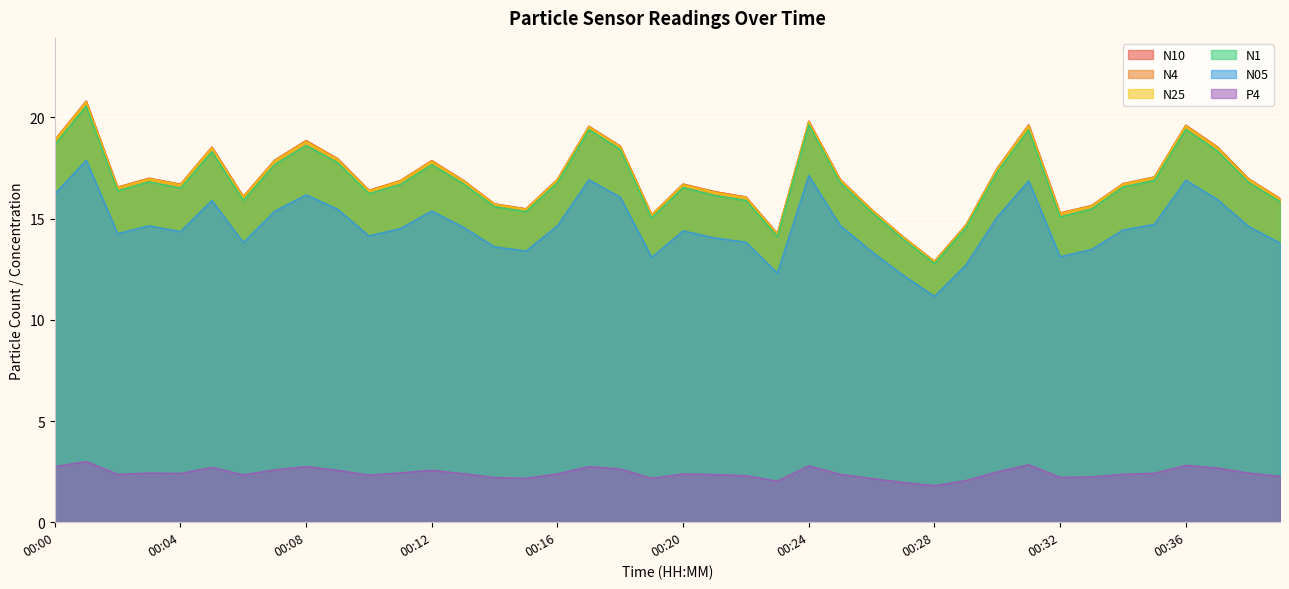

What is the average value of the P4 series?

2.4